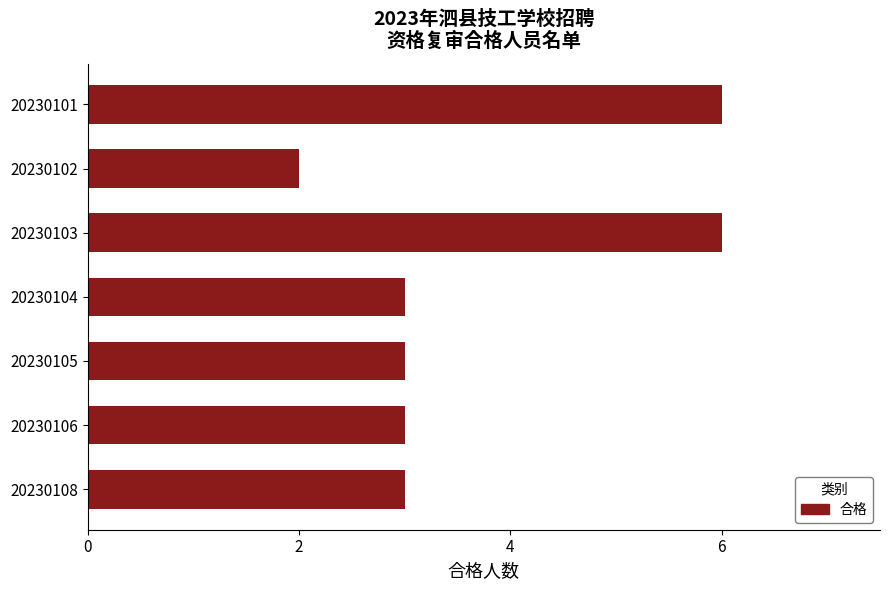

What is the average value?

4